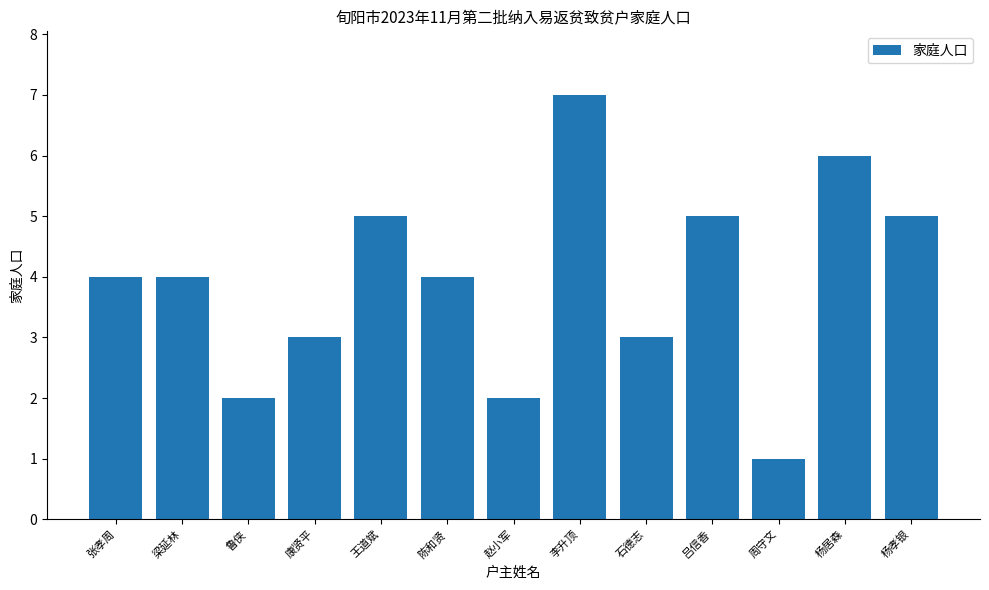

What is the minimum value shown in the chart?

1